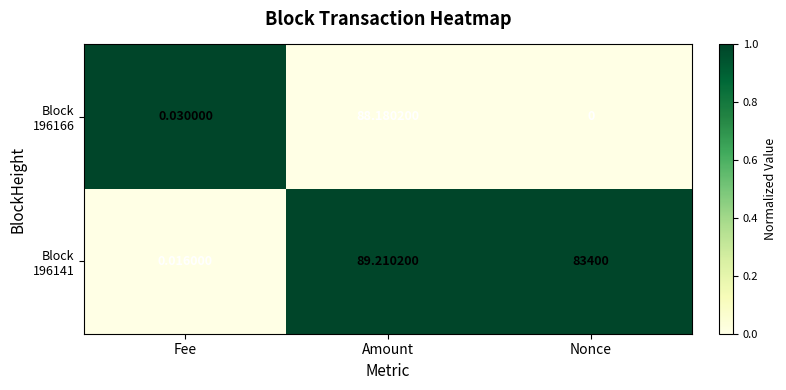

What is the greatest value displayed?

83400.0